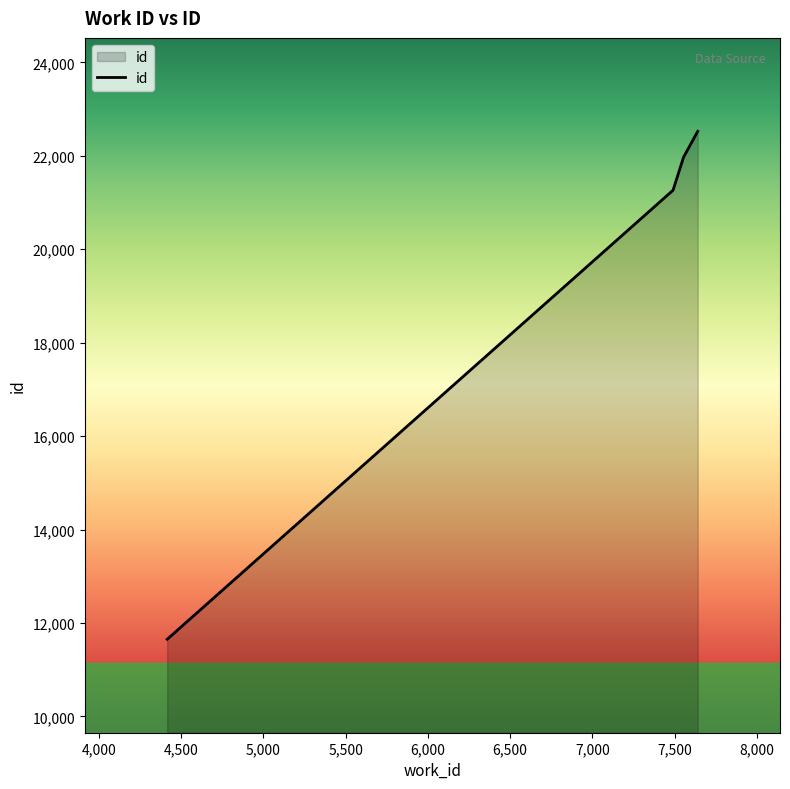

What is the difference between the second highest and minimum values?

10321